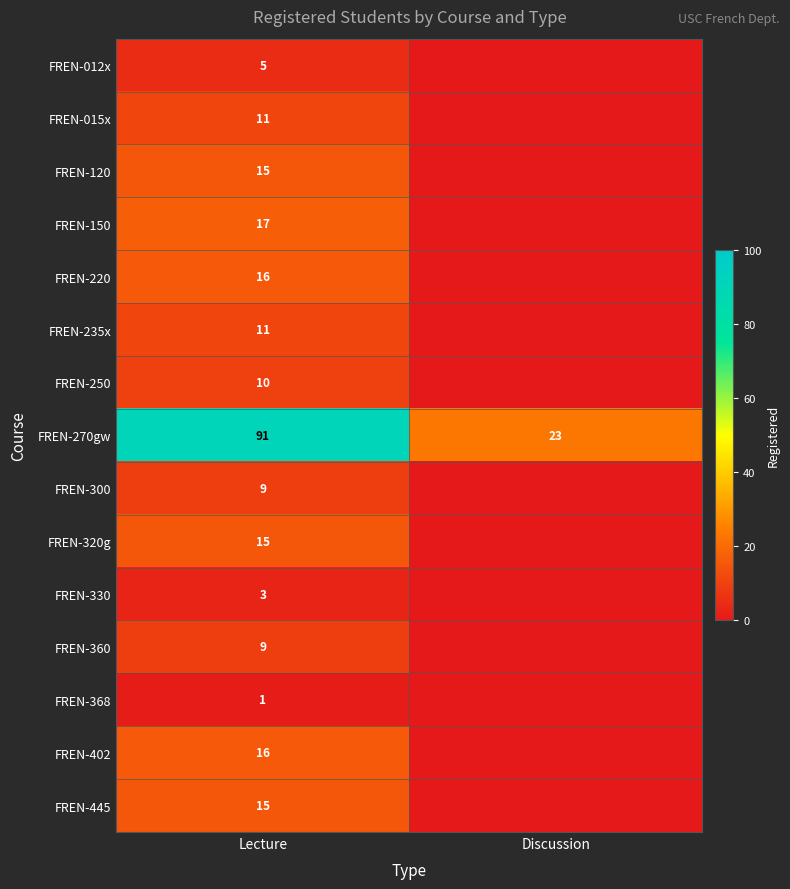

What is the total value across all series at Discussion?

23